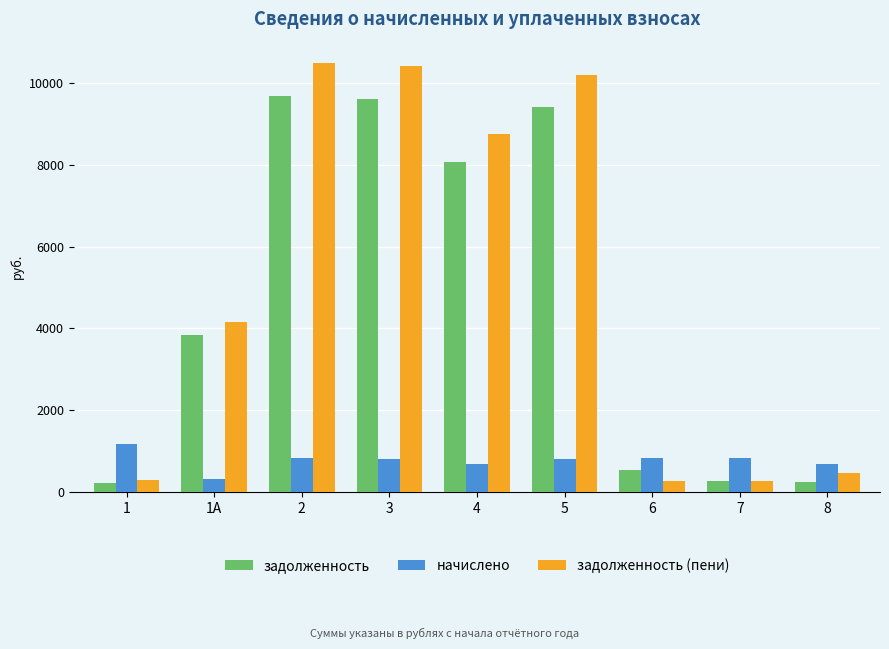

What is the spread (max minus min) of values at 6?

544.3